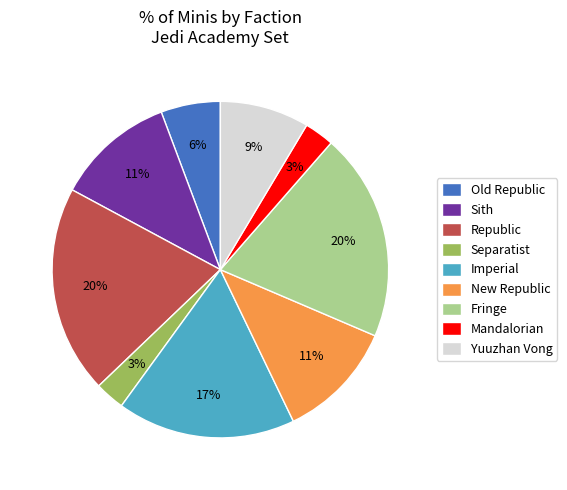

To the nearest percent, what is the average slice percentage?

11%